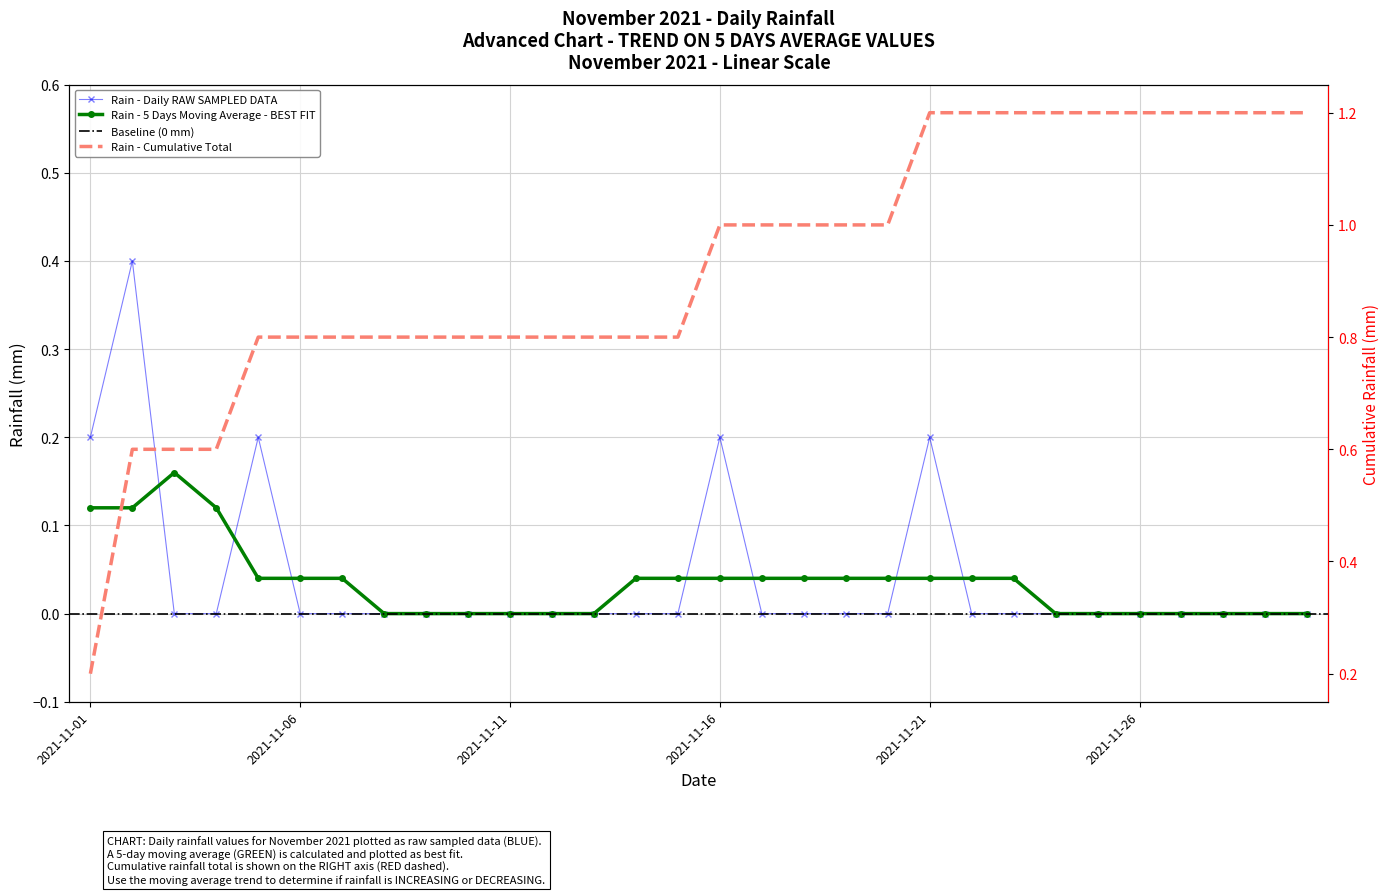

Which category has the highest value across all series?

2021-11-02